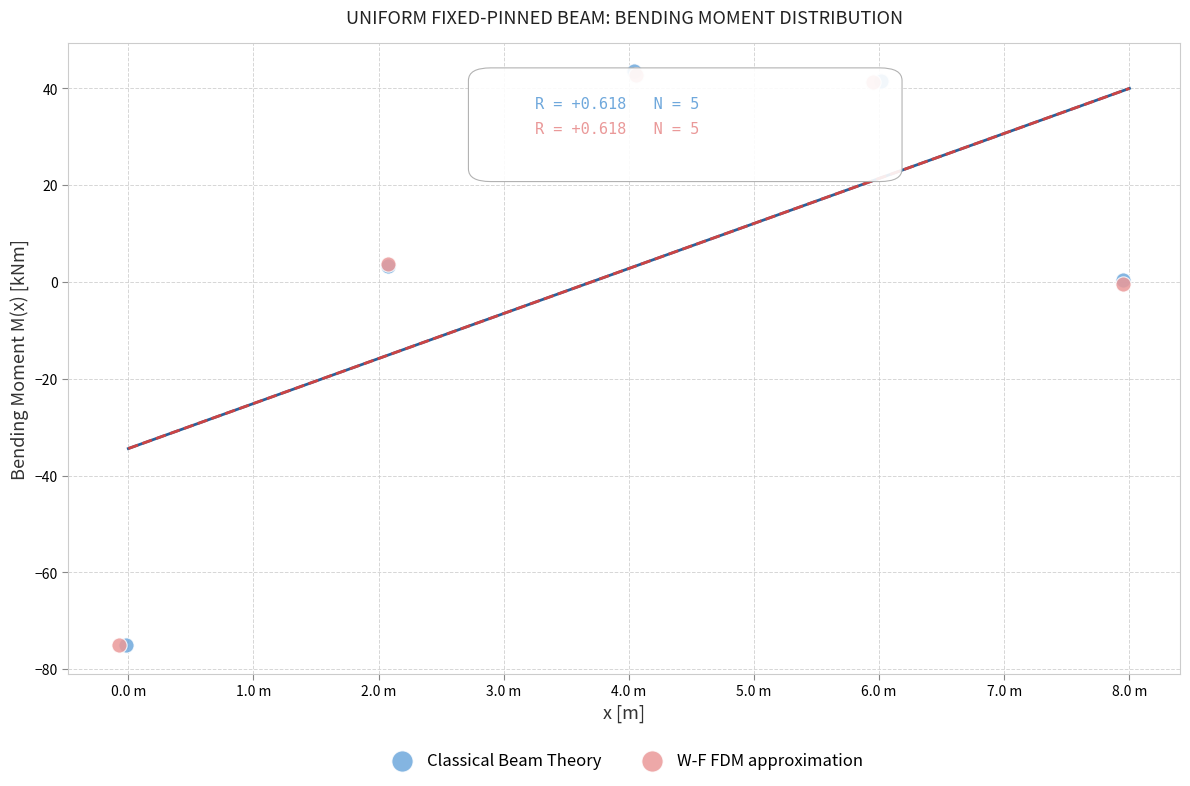

Which series has the widest spread of Y values?

Classical Beam Theory